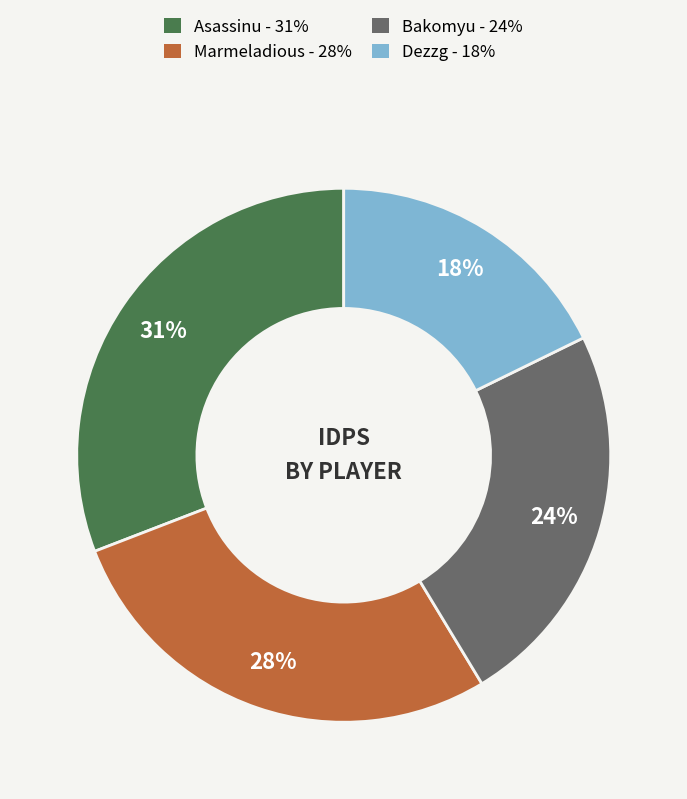

True or false: Asassinu accounts for 42% of the total.

False